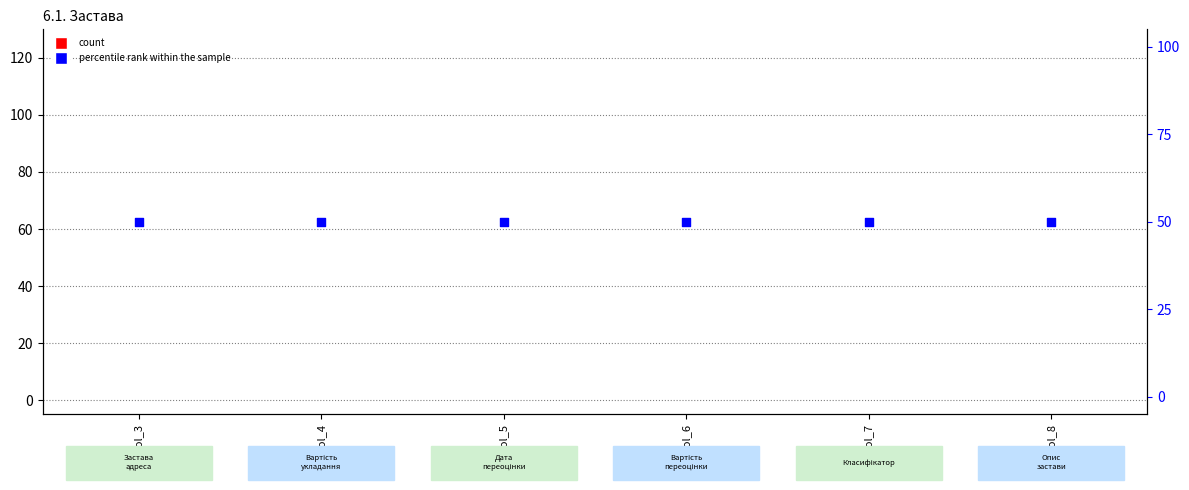

What are all the series names shown in the legend?

count, percentile rank within the sample